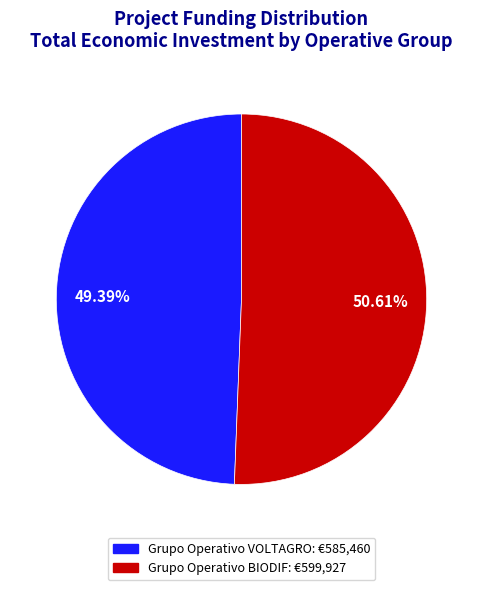

How much of the chart is everything except Grupo Operativo BIODIF?

49.4%